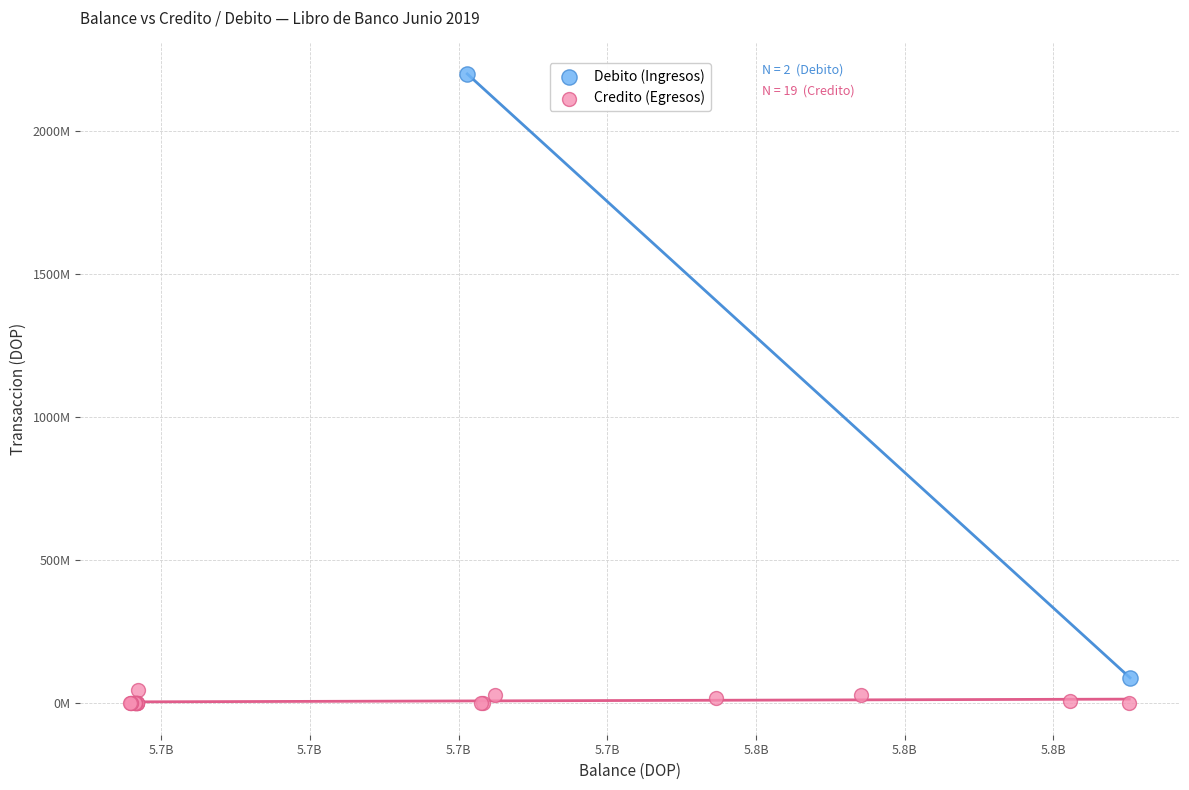

What are all the series names shown in the legend?

Debito (Ingresos), Credito (Egresos)